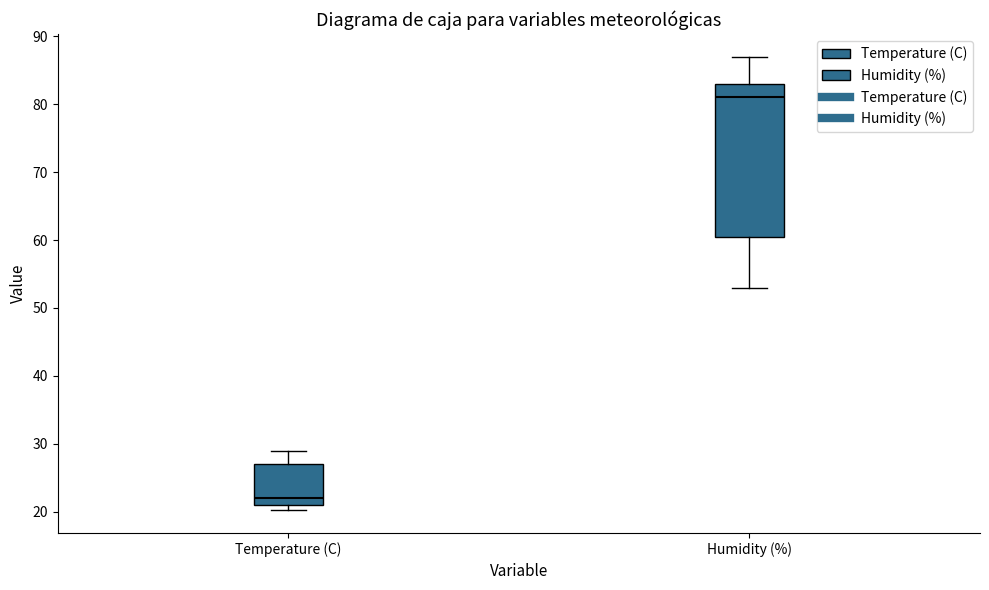

Which box's median line is the lowest?

Temperature (C)